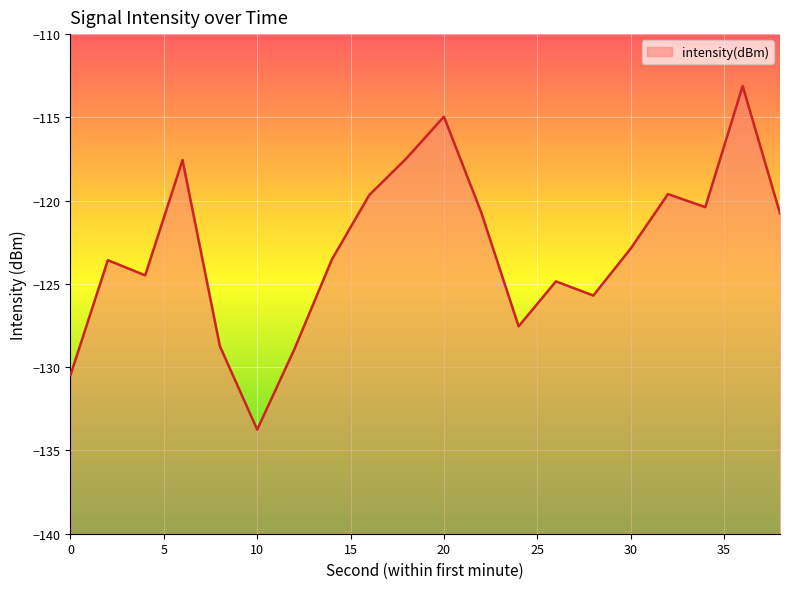

Reading left to right, what are all the values shown in this chart?

0=-130.5	2=-123.6	4=-124.5	6=-117.6	8=-128.7	10=-133.7	12=-128.9	14=-123.5	16=-119.7	18=-117.5	20=-115.0	22=-120.7	24=-127.5	26=-124.8	28=-125.7	30=-122.9	32=-119.6	34=-120.4	36=-113.1	38=-120.8